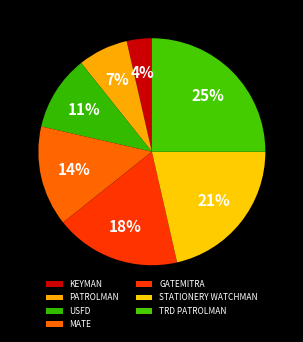

To the nearest percent, what is the combined percentage of MATE and PATROLMAN?

21%